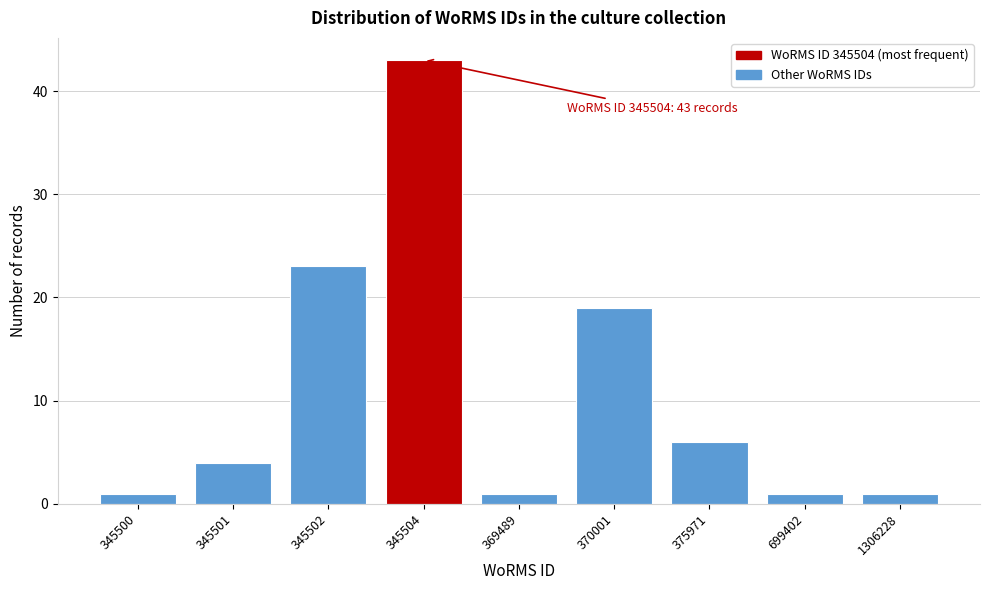

Reading right to left, transcribe all the data shown in this chart.

1	1	6	19	1	43	23	4	1